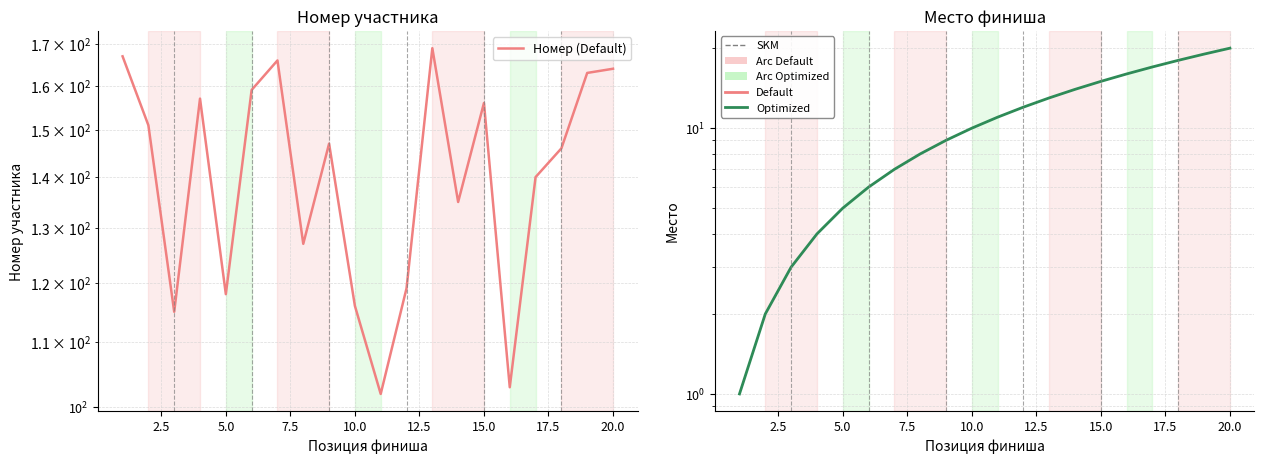

What is the highest value of the Номер (Default) series?

169